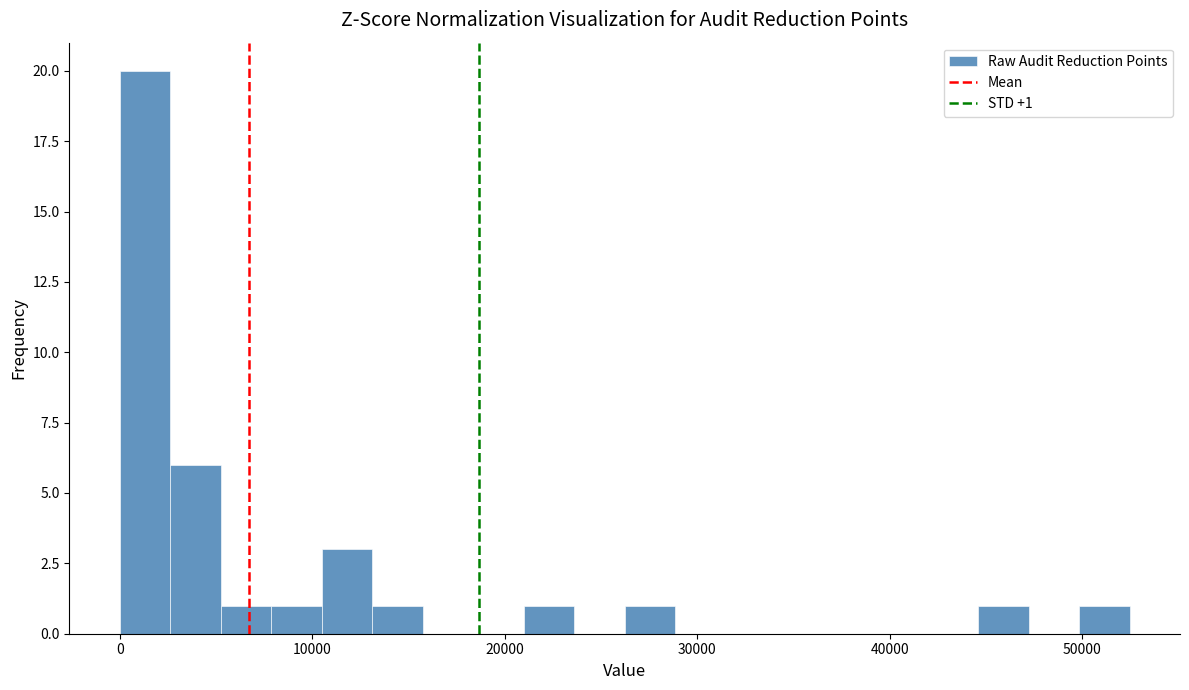

Read against the x-axis, roughly where is the centre of the tallest bar?

1000